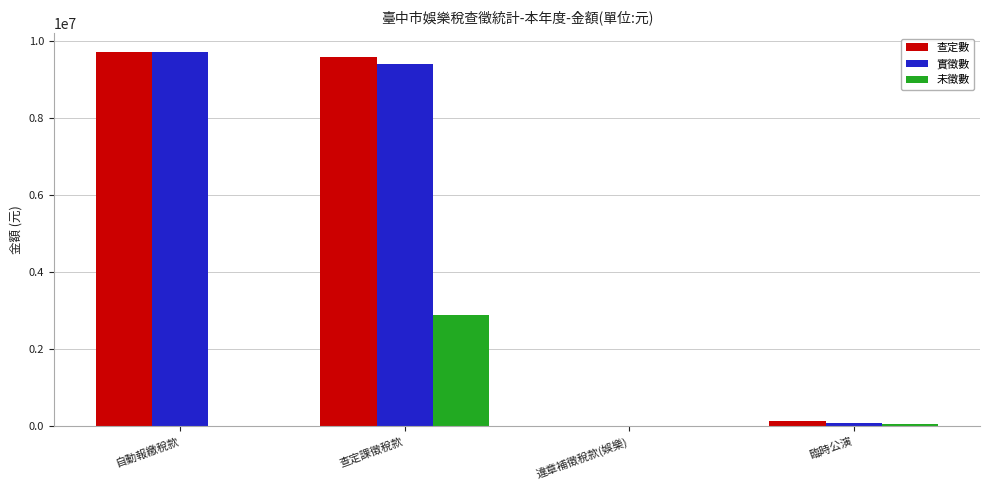

What is the highest value of the 未徵數 series?

2888518